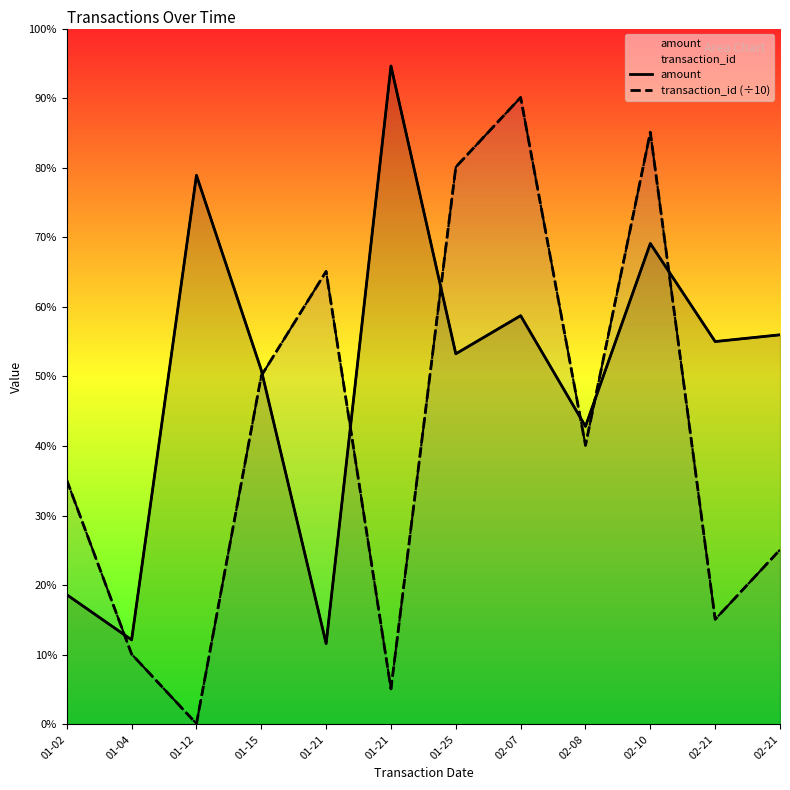

What is the label of the 1st point from the left?

01-02